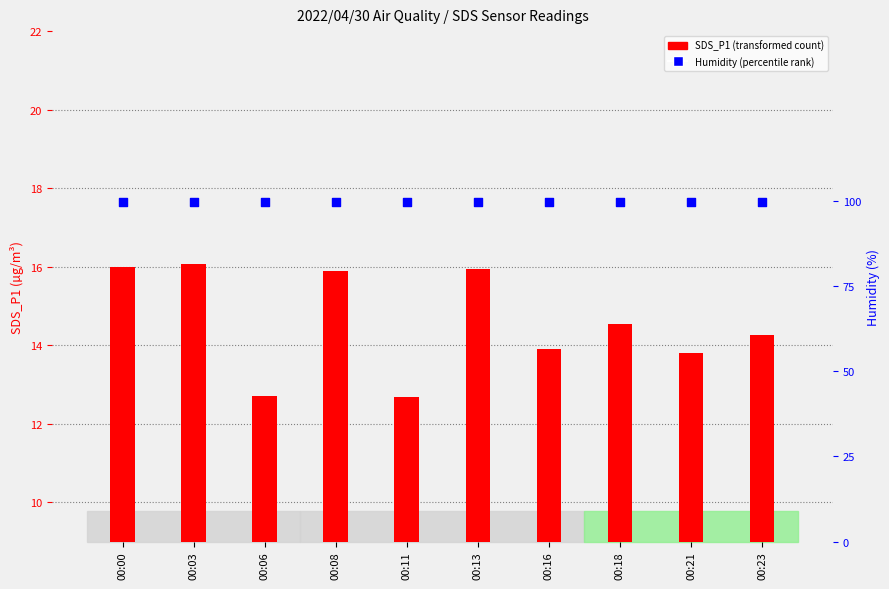

Which series has the widest spread of Y values?

SDS_P1